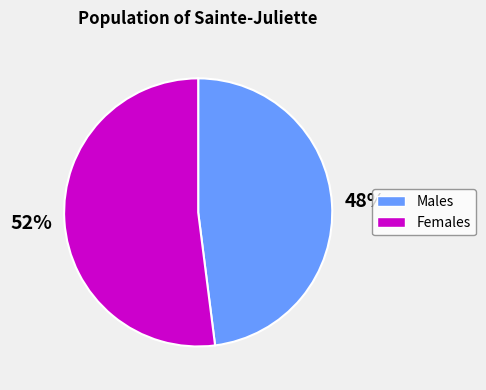

To the nearest percent, what is the average slice percentage?

50%